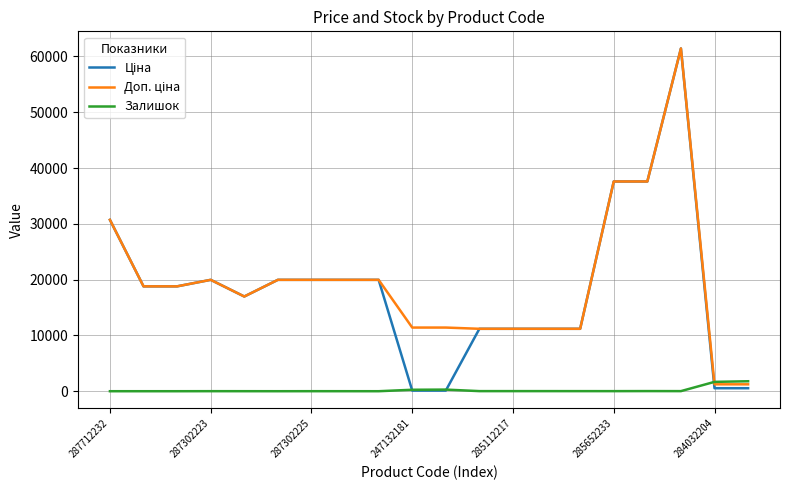

Count the number of data series in this chart.

3